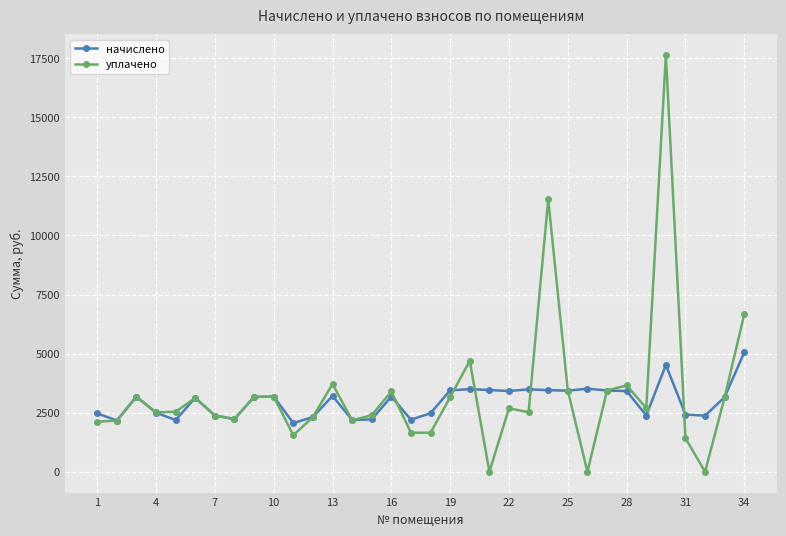

At how many categories does at least one series exceed 5510?

3